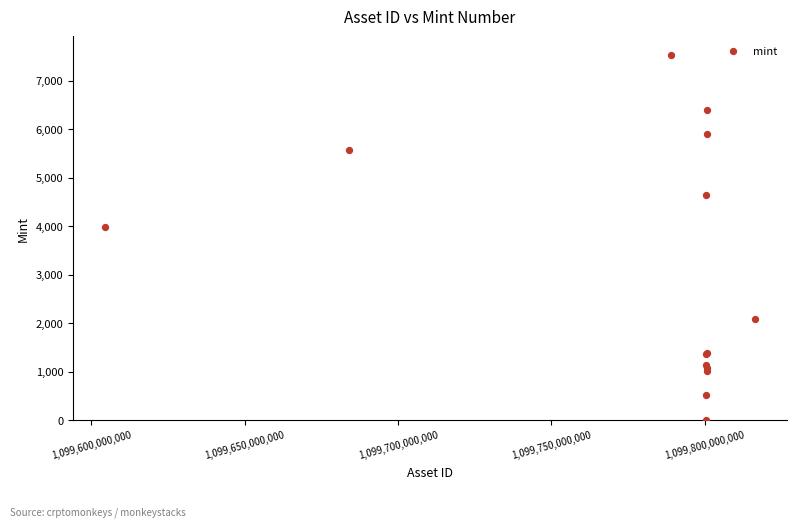

What Y value in the scatter plot is closest to 3777?

3989